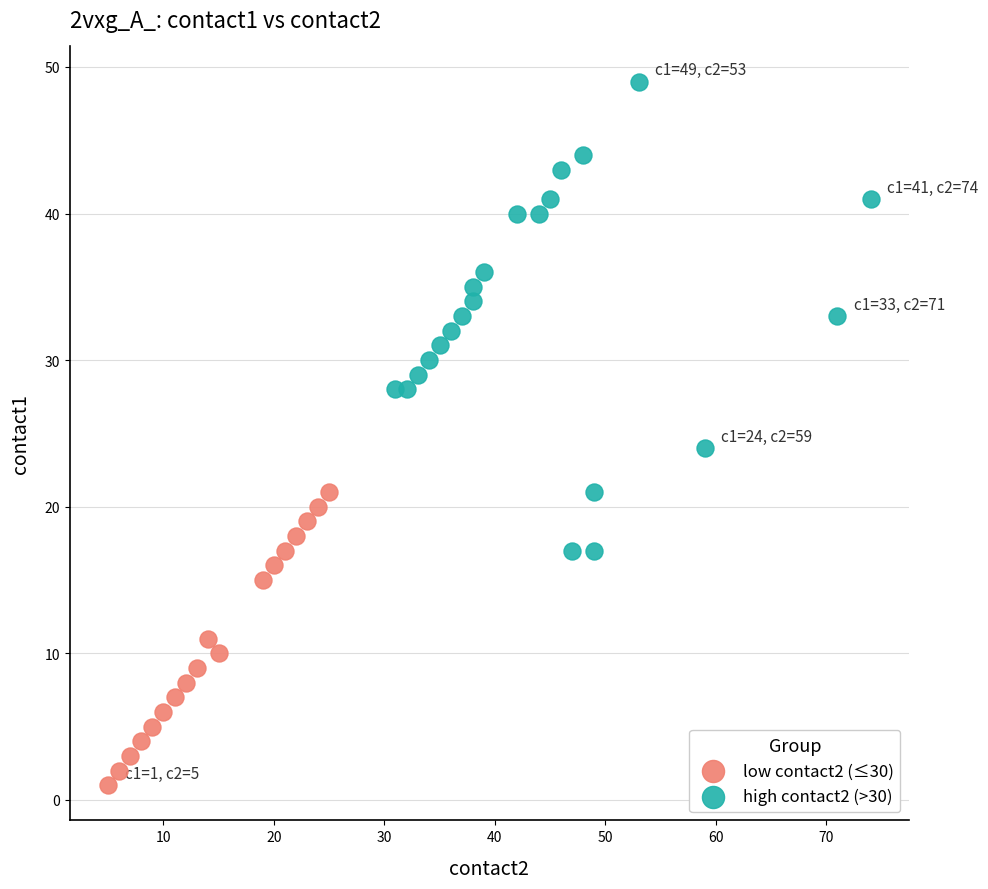

Which series contains the lowest Y value?

low contact2 (≤30)